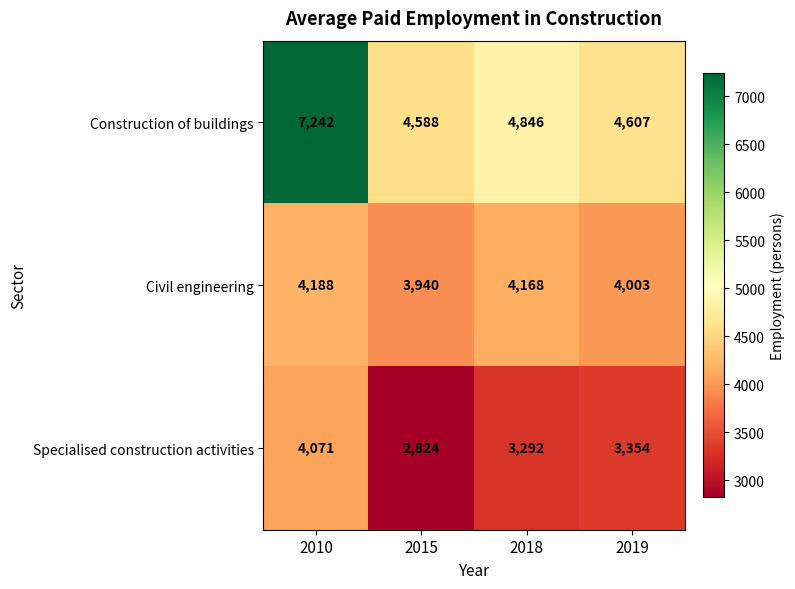

At which label does Specialised construction activities first exceed 3354?

2010